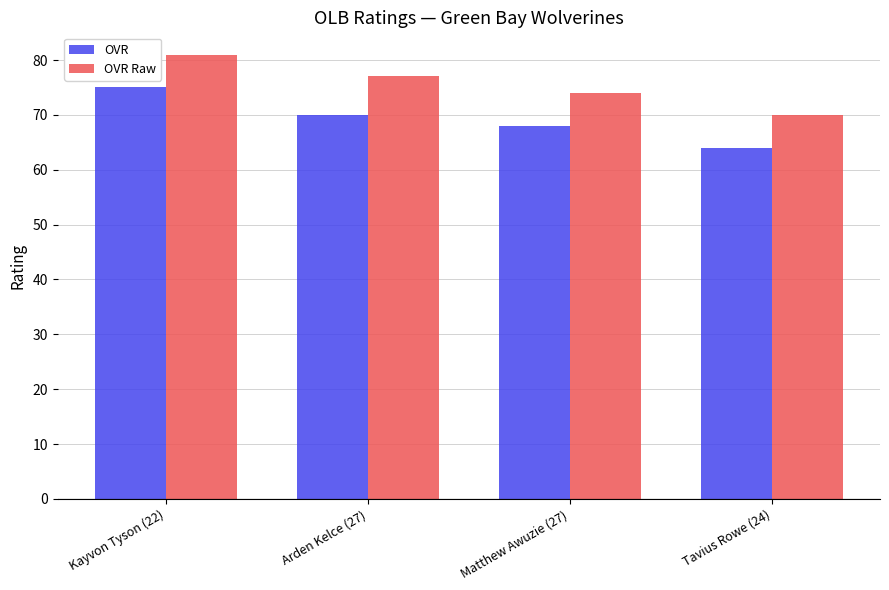

How many bars are there in total?

8